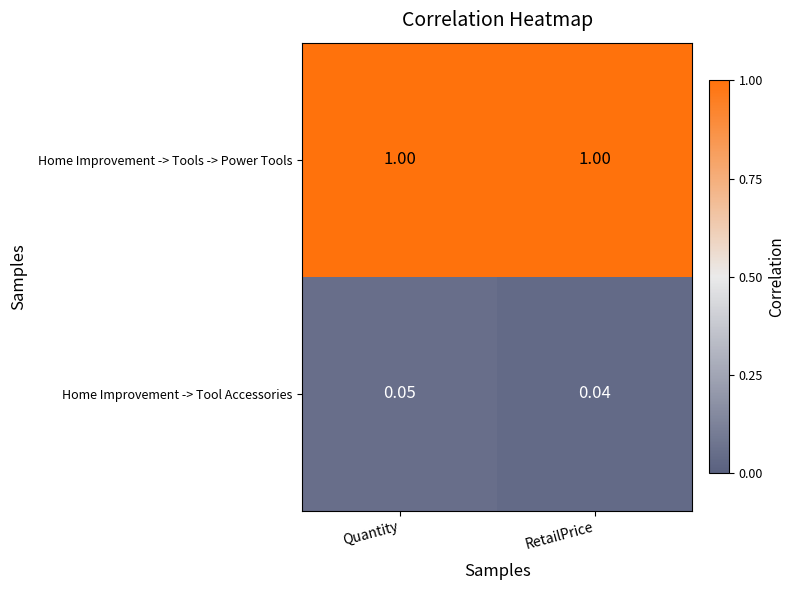

True or false: Home Improvement -> Tool Accessories has a value of 0.1 at Quantity.

True